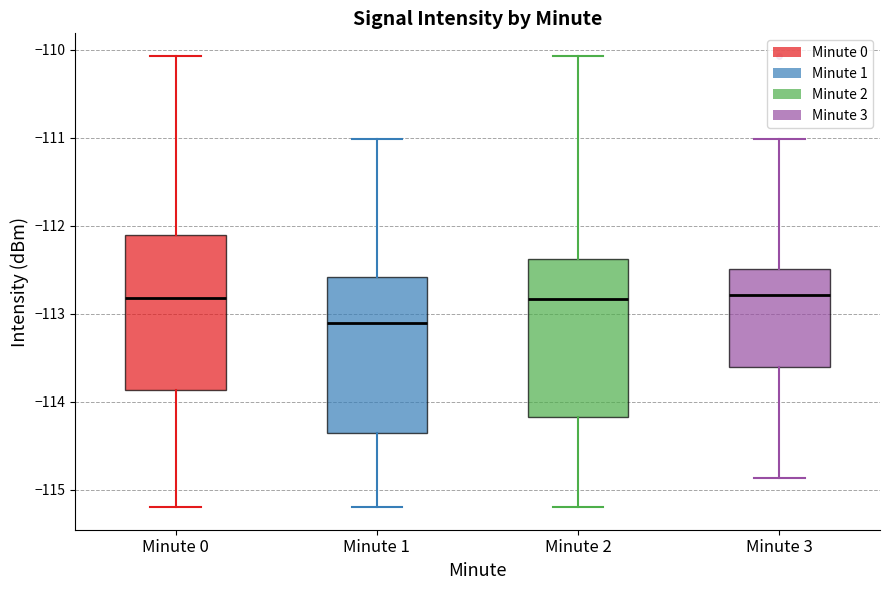

Reading left to right, read every box against the y-axis: the position of its median line, the range the box covers, and the ends of its whiskers. The values are not printed on the chart, so give them approximately, as read against the axis.

Minute 0: median -112.8, box -113.9 to -112.1, whiskers -115.2 to -110.1
Minute 1: median -113.1, box -114.3 to -112.6, whiskers -115.2 to -111.0
Minute 2: median -112.8, box -114.2 to -112.4, whiskers -115.2 to -110.1
Minute 3: median -112.8, box -113.6 to -112.5, whiskers -114.9 to -111.0